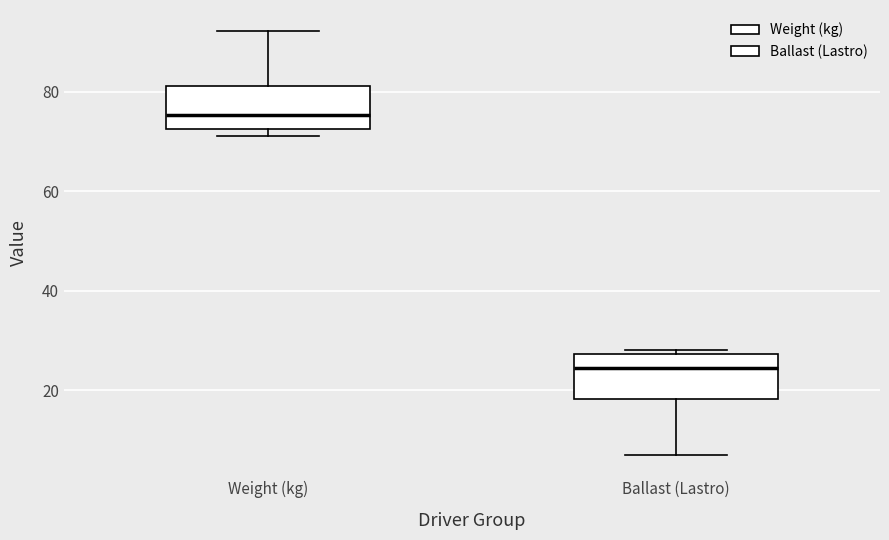

Where does the median line of the box for Weight (kg) sit on the y-axis? The values are not printed on the chart, so give them approximately, as read against the axis.

76